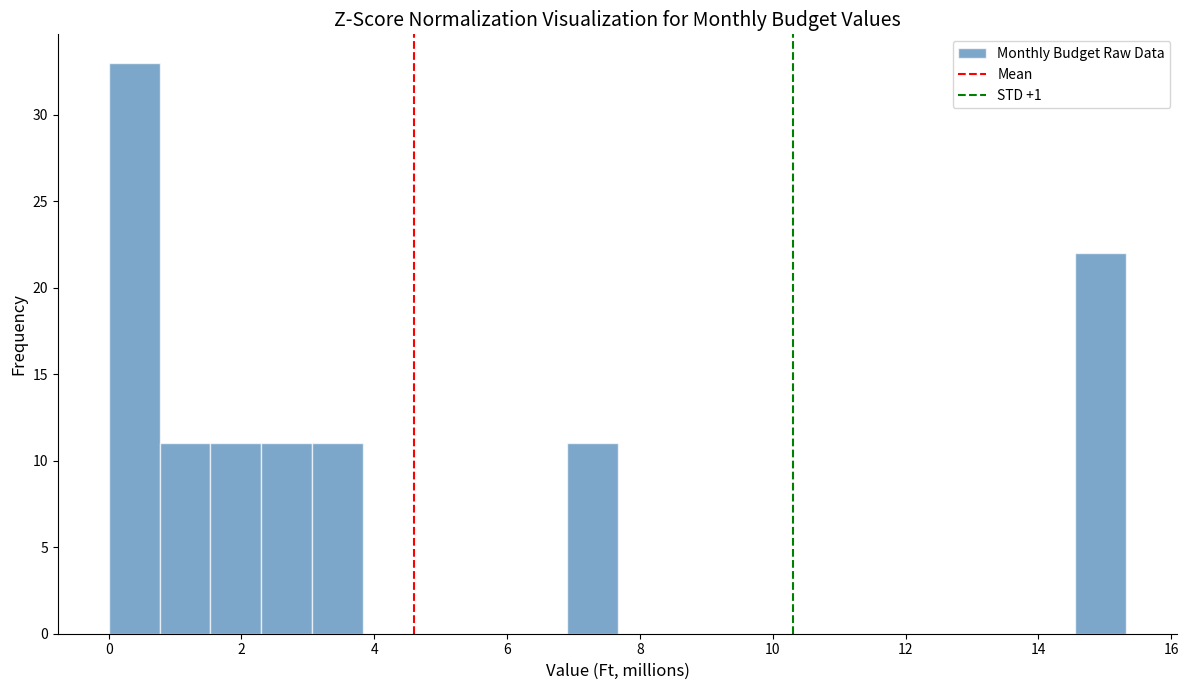

Read against the x-axis, roughly where is the centre of the tallest bar?

0.4